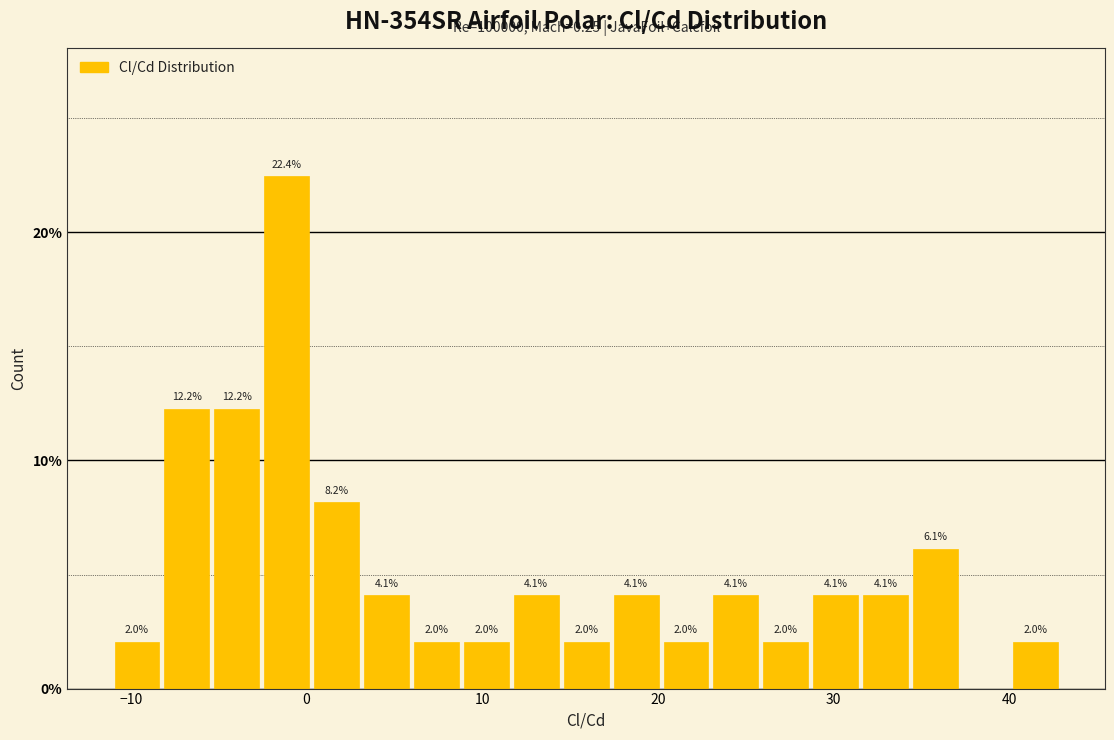

Around what value on the x-axis is the tallest bar? Give the approximate position of its centre, as read against the axis.

-1